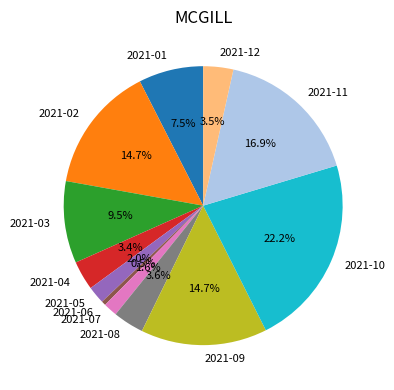

What is the largest slice in the pie chart?

2021-10